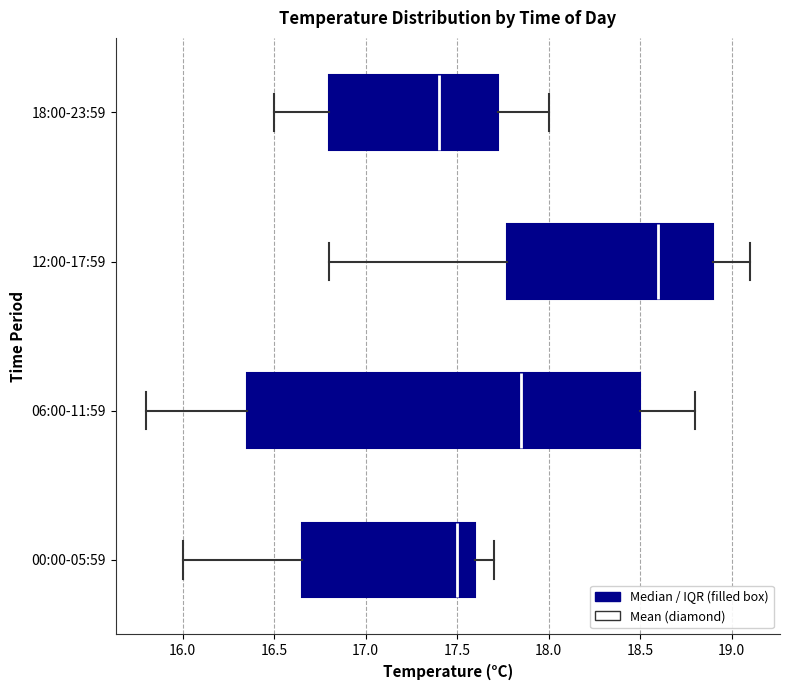

Reading bottom to top, read every box against the x-axis: the position of its median line, the range the box covers, and the ends of its whiskers. The values are not printed on the chart, so give them approximately, as read against the axis.

00:00-05:59: median 17.50, box 16.65 to 17.60, whiskers 16.00 to 17.70
06:00-11:59: median 17.85, box 16.35 to 18.50, whiskers 15.80 to 18.80
12:00-17:59: median 18.60, box 17.80 to 18.90, whiskers 16.80 to 19.10
18:00-23:59: median 17.40, box 16.80 to 17.75, whiskers 16.50 to 18.00